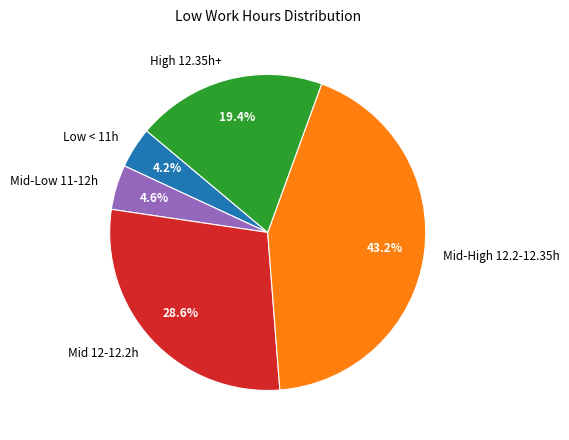

How many slices are in this pie chart?

5